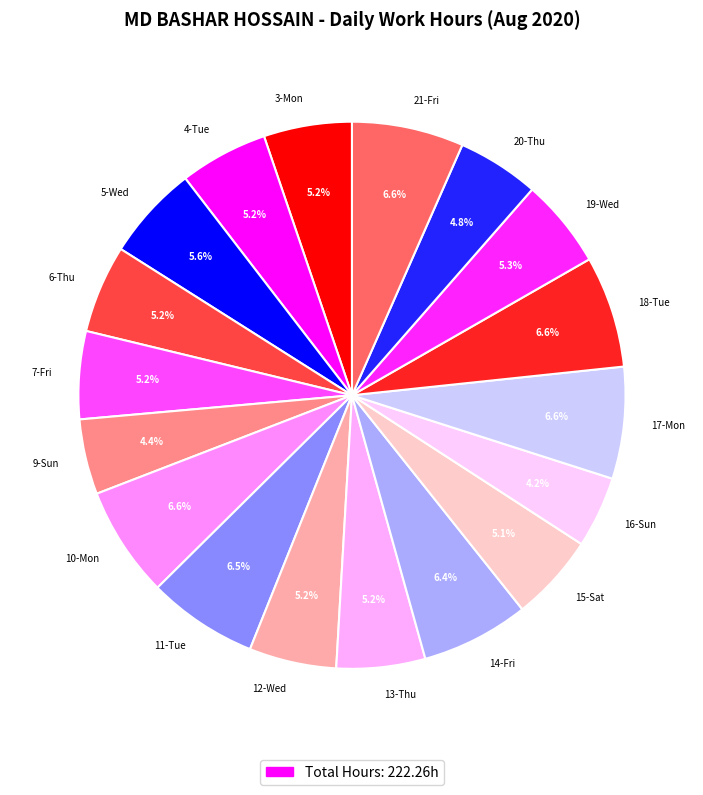

Does 13-Thu account for over 50% of the chart?

No